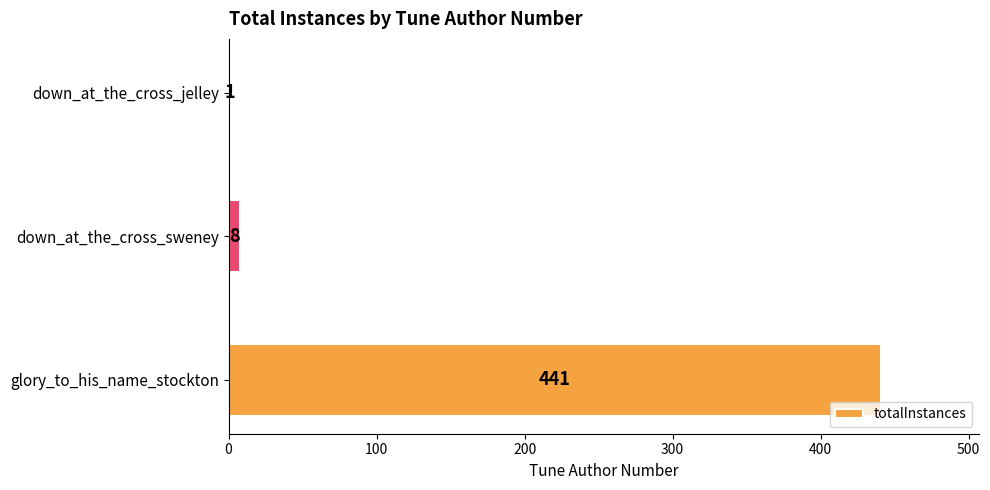

What is the average value?

150